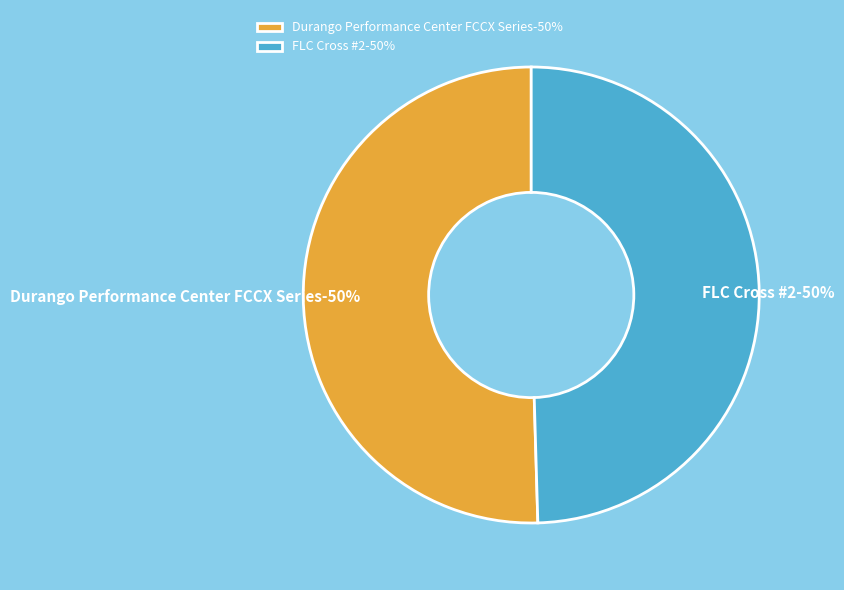

How many slices are in this pie chart?

2